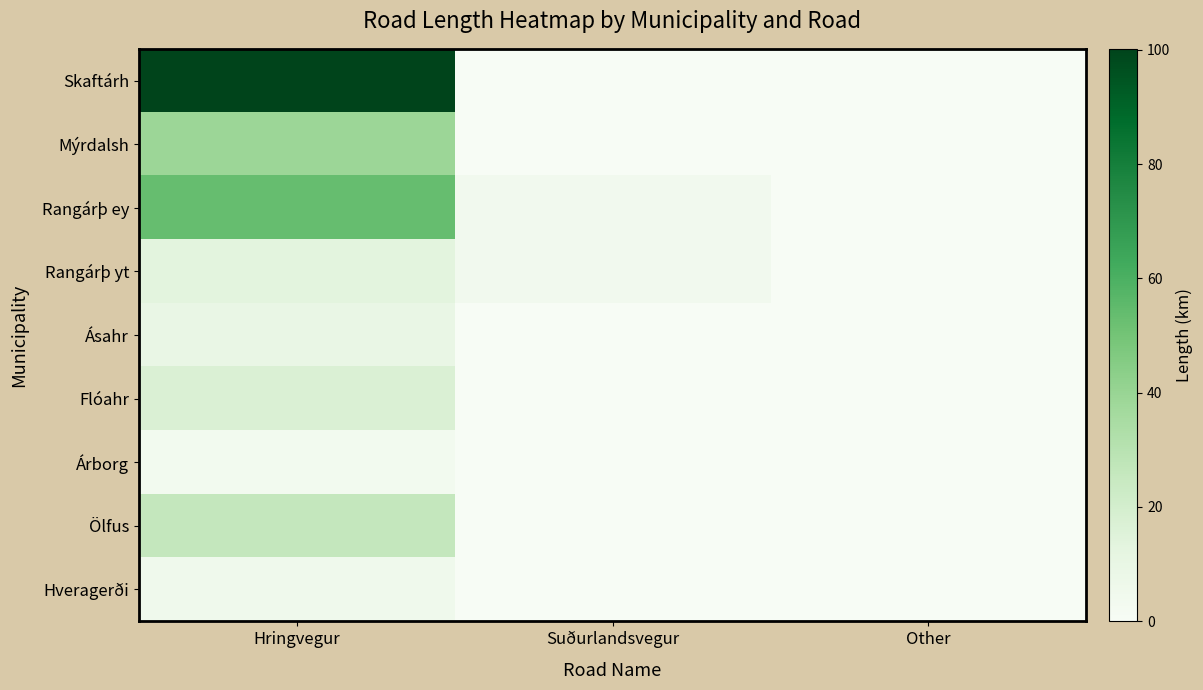

Reading right to left, extract all data points from this chart.

Skaftárh: Other=0.0	Suðurlandsvegur=0.0	Hringvegur=100.2
Mýrdalsh: Other=0.0	Suðurlandsvegur=0.0	Hringvegur=39.1
Rangárþ ey: Other=0.0	Suðurlandsvegur=4.0	Hringvegur=53.5
Rangárþ yt: Other=0.0	Suðurlandsvegur=3.9	Hringvegur=13.1
Ásahr: Other=0.0	Suðurlandsvegur=0.0	Hringvegur=9.5
Flóahr: Other=0.0	Suðurlandsvegur=0.0	Hringvegur=16.9
Árborg: Other=0.0	Suðurlandsvegur=0.0	Hringvegur=3.4
Ölfus: Other=0.0	Suðurlandsvegur=0.0	Hringvegur=26.1
Hveragerði: Other=0.0	Suðurlandsvegur=0.0	Hringvegur=5.3